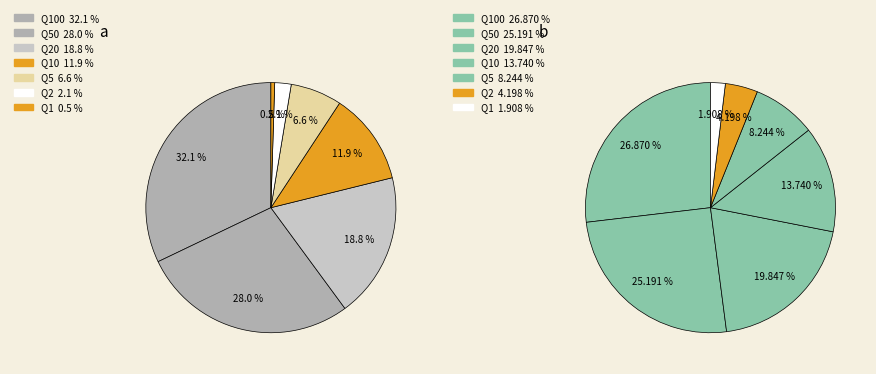

Is there a majority slice in this chart?

No